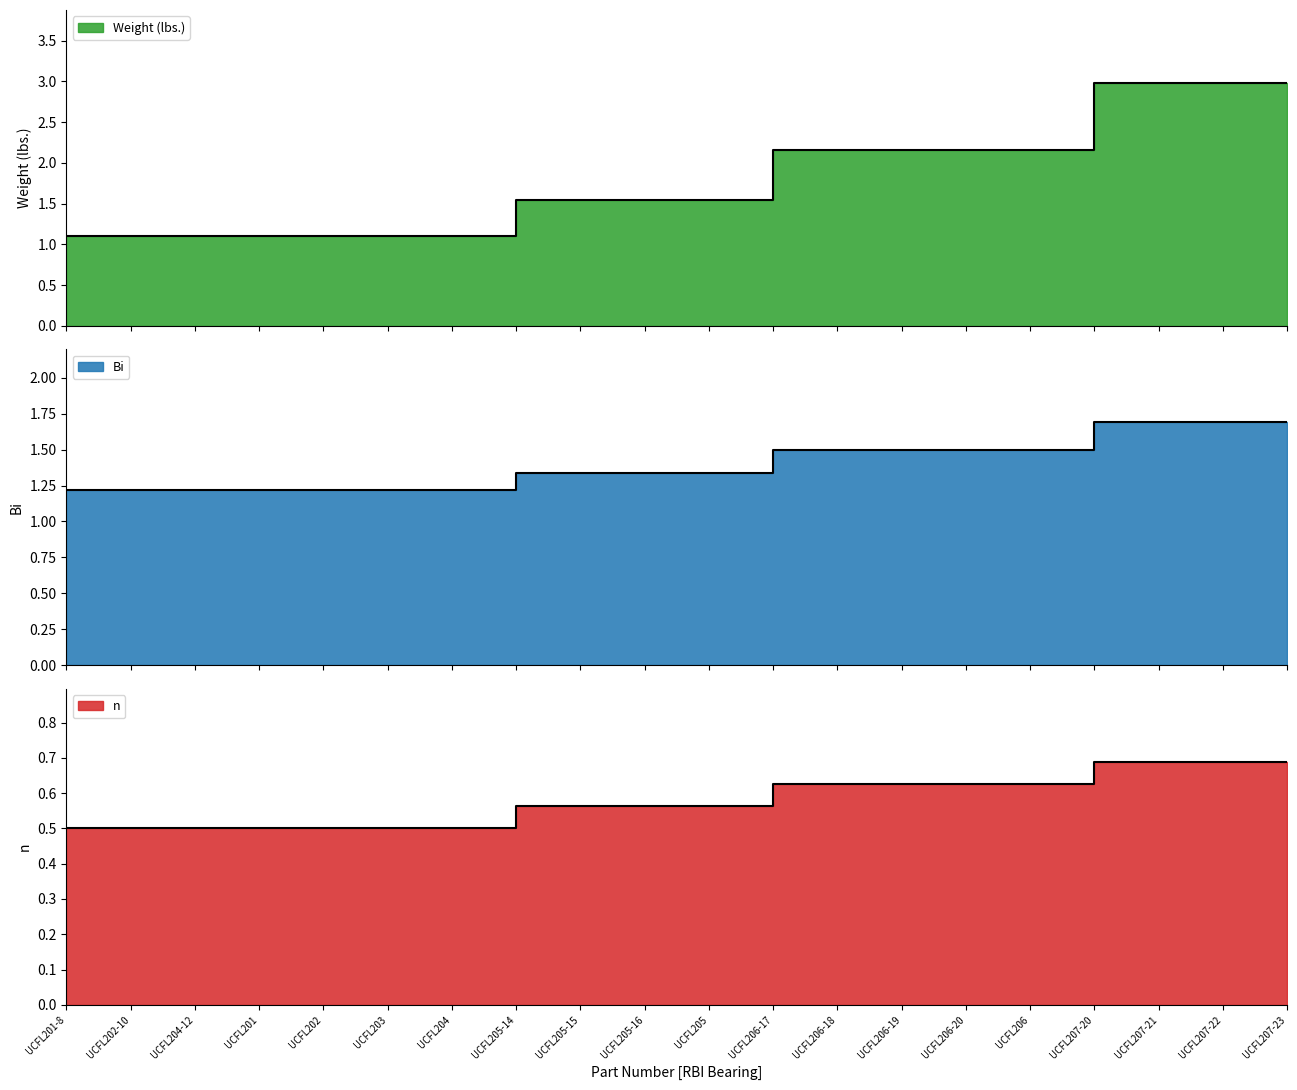

Which category has the highest value in the Weight (lbs.) series?

UCFL207-20